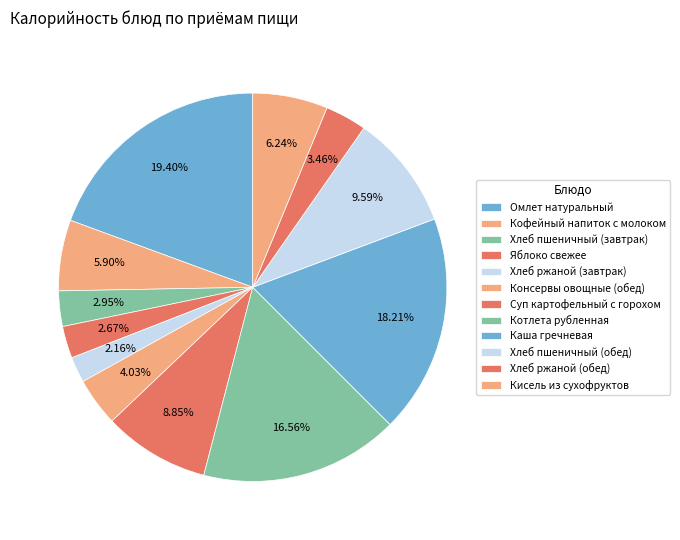

To the nearest percent, what is the average slice percentage?

8%